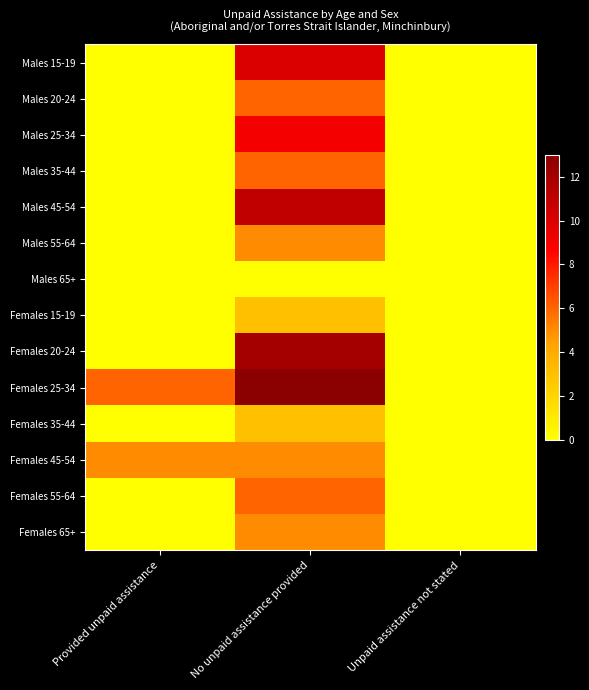

At how many categories does at least one series exceed 7?

1